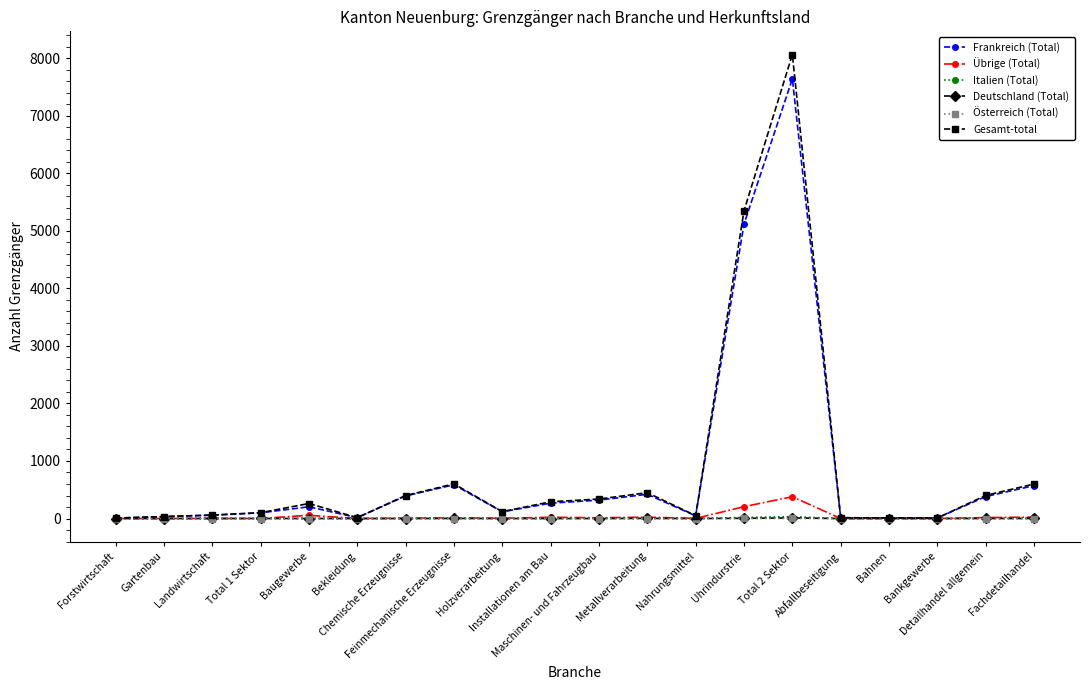

What is the label of the 2nd point from the right?

Detailhandel allgemein